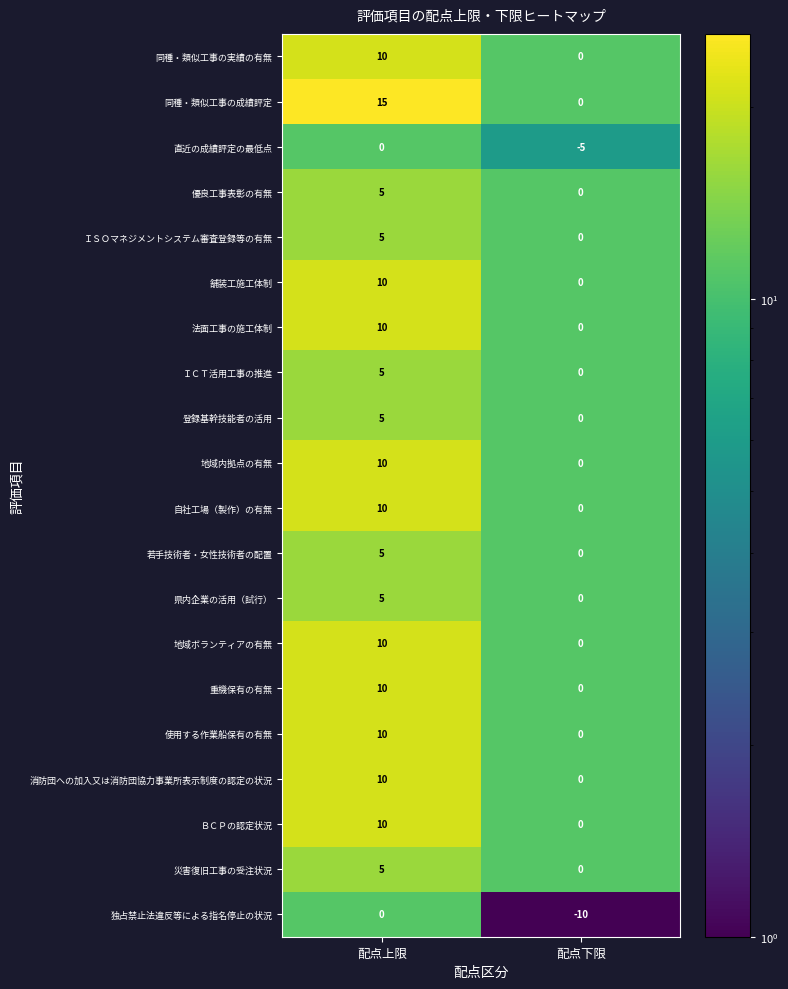

The 使用する作業船保有の有無 series shows -3 at 配点下限. True or false?

False